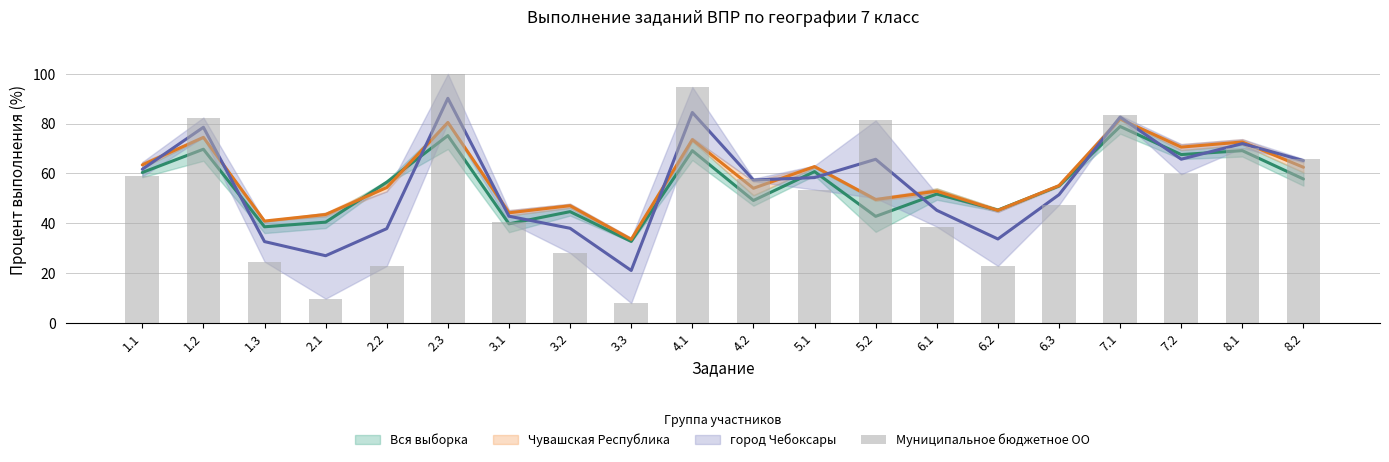

What is the average value?

52.5